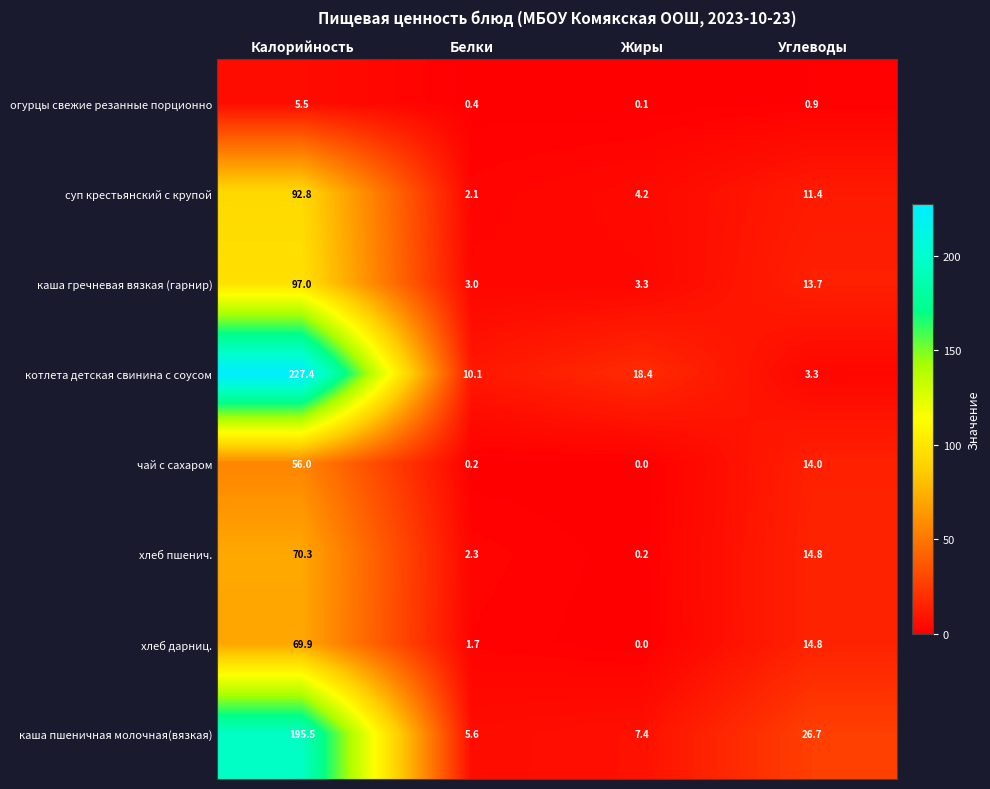

The суп крестьянский с крупой series shows 11.4 at Углеводы. True or false?

True